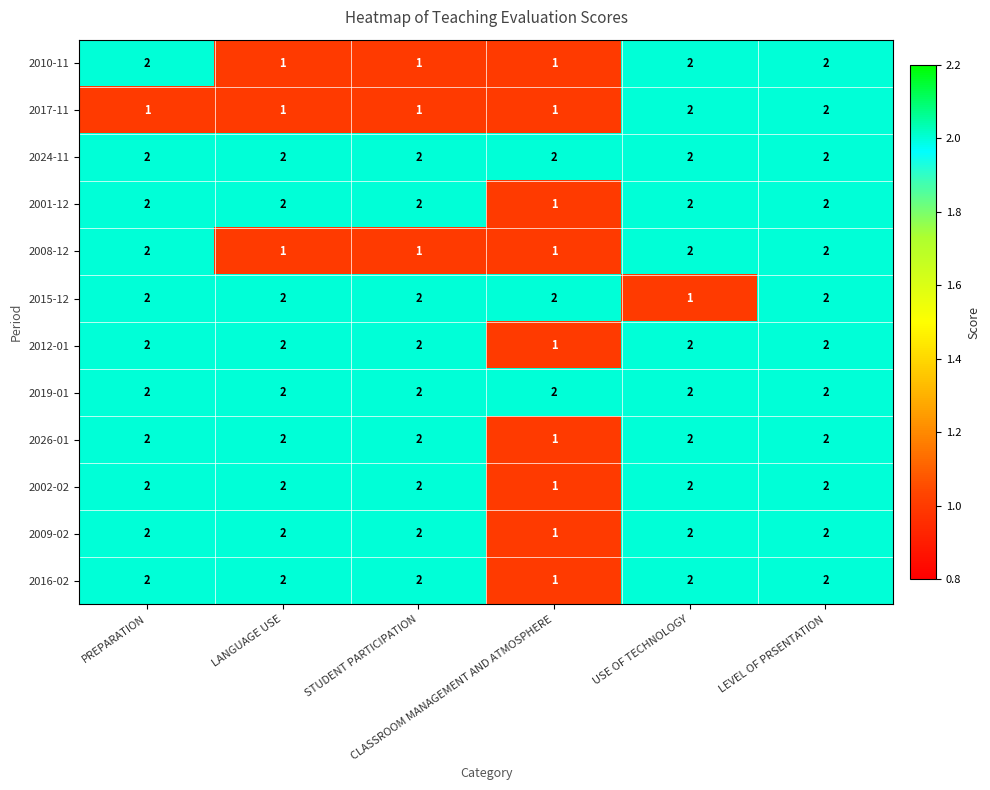

At how many categories does at least one series exceed 1?

6